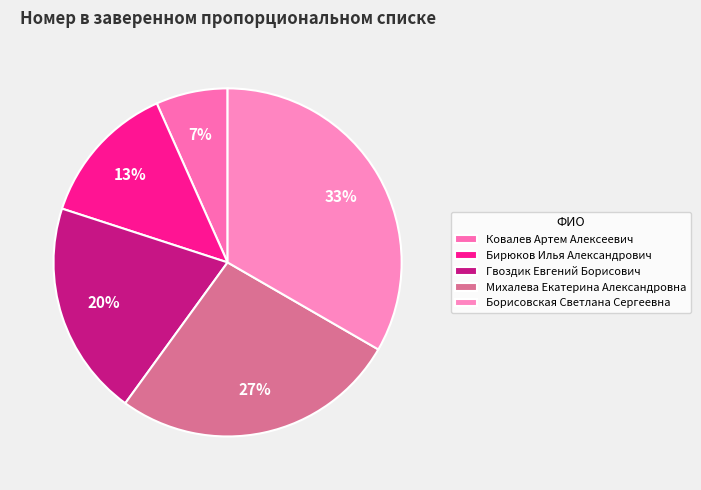

What percentage is the Михалева Екатерина Александровна slice, to the nearest percent?

27%